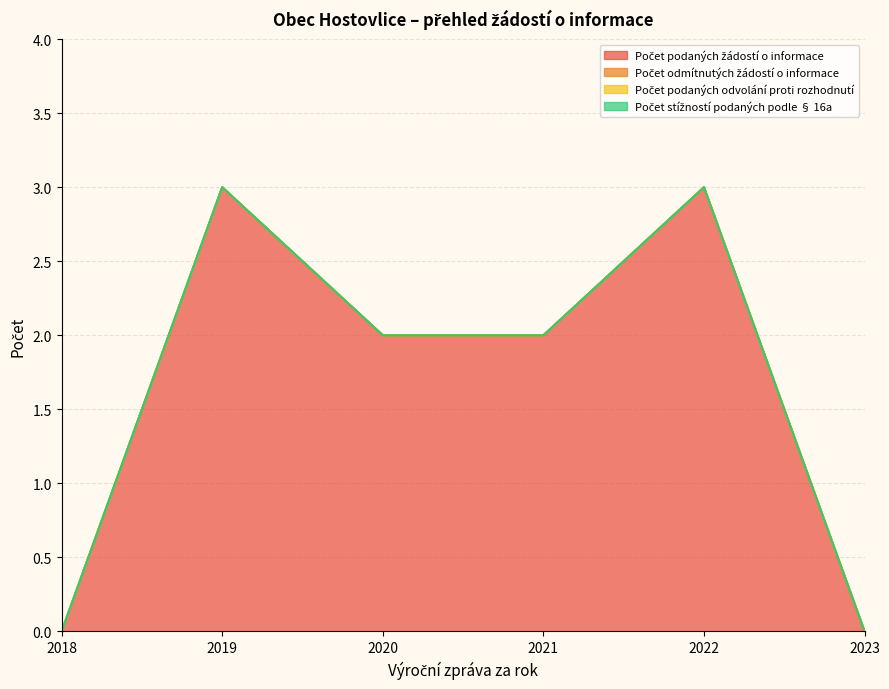

Rank the series by their maximum value, from lowest to highest.

Počet odmítnutých žádostí o informace, Počet podaných odvolání proti rozhodnutí, Počet stížností podaných podle § 16a, Počet podaných žádostí o informace